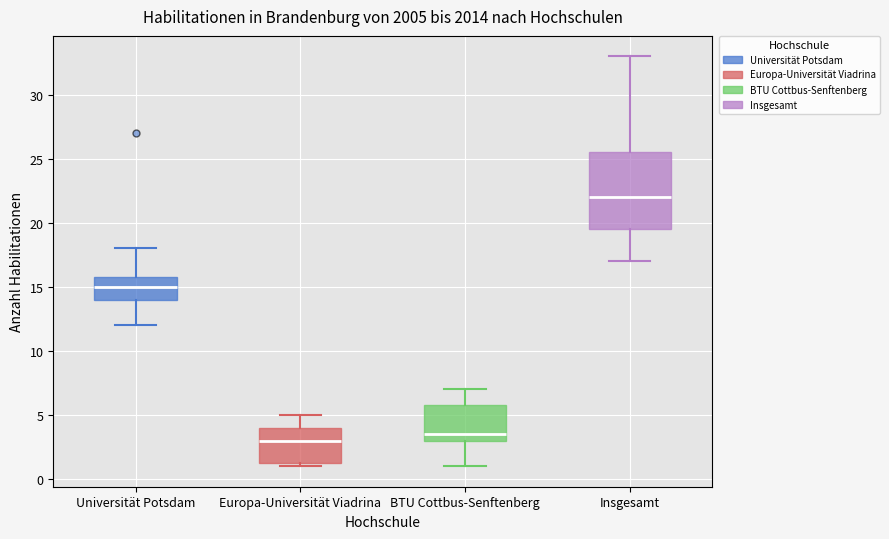

Where is the upper edge of the box for Europa-Universität Viadrina on the y-axis? The values are not printed on the chart, so give them approximately, as read against the axis.

4.0